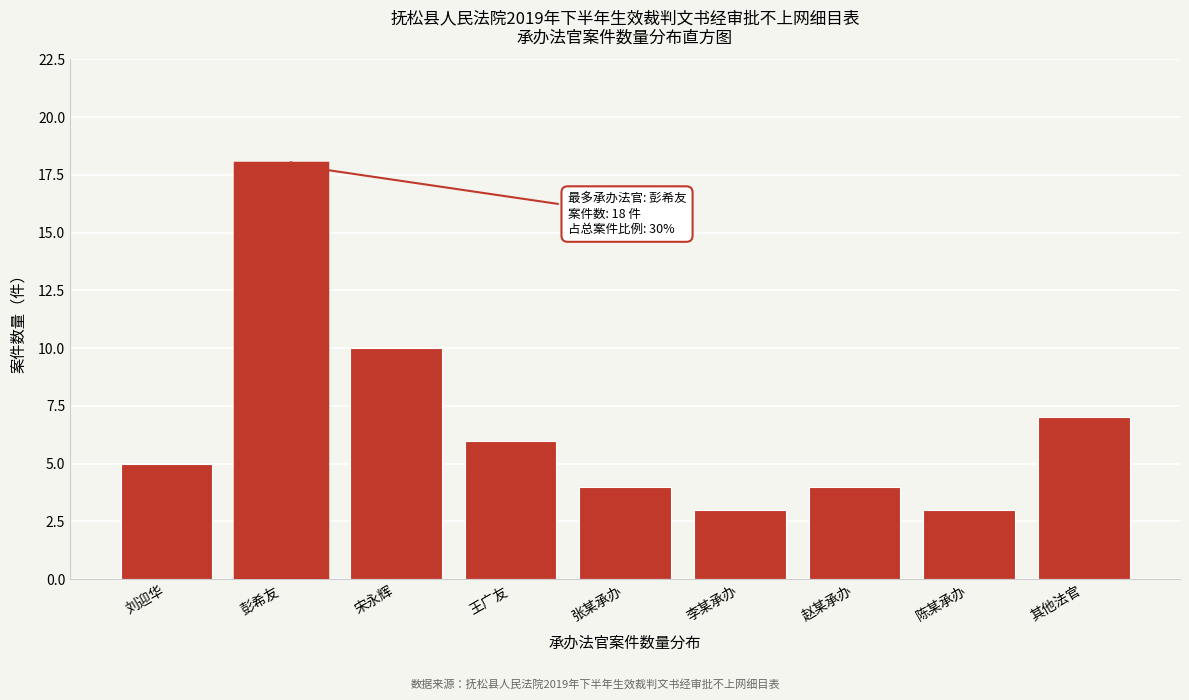

Reading left to right, what are all the values shown in this chart?

5	18	10	6	4	3	4	3	7